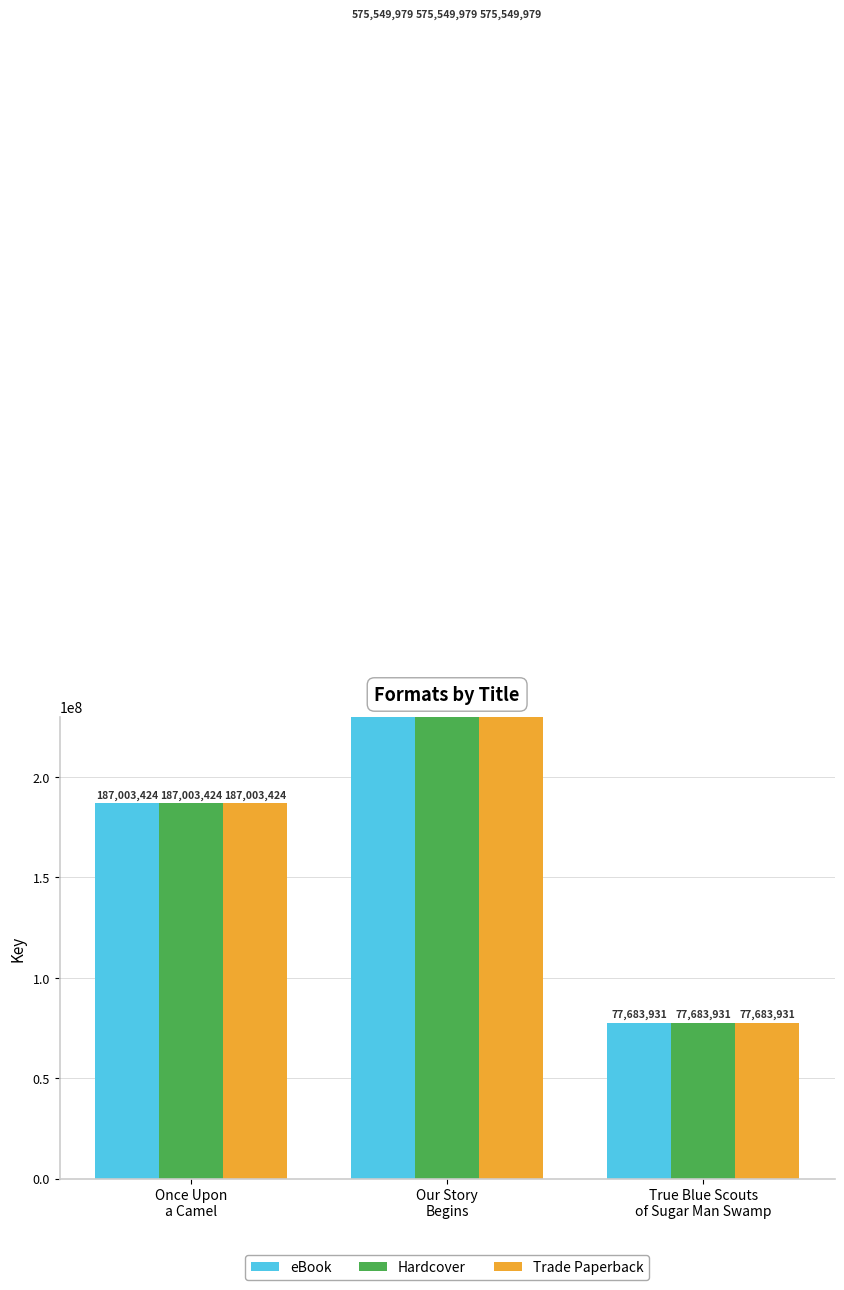

Rank the series by their maximum value, from lowest to highest.

eBook, Hardcover, Trade Paperback